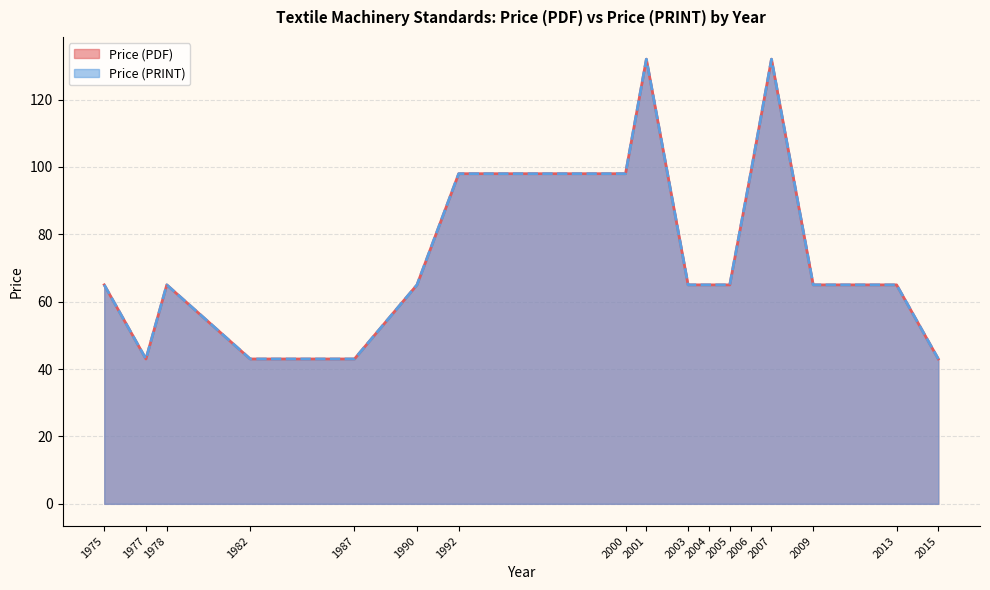

Which has a higher value, 1978 or 2015?

1978